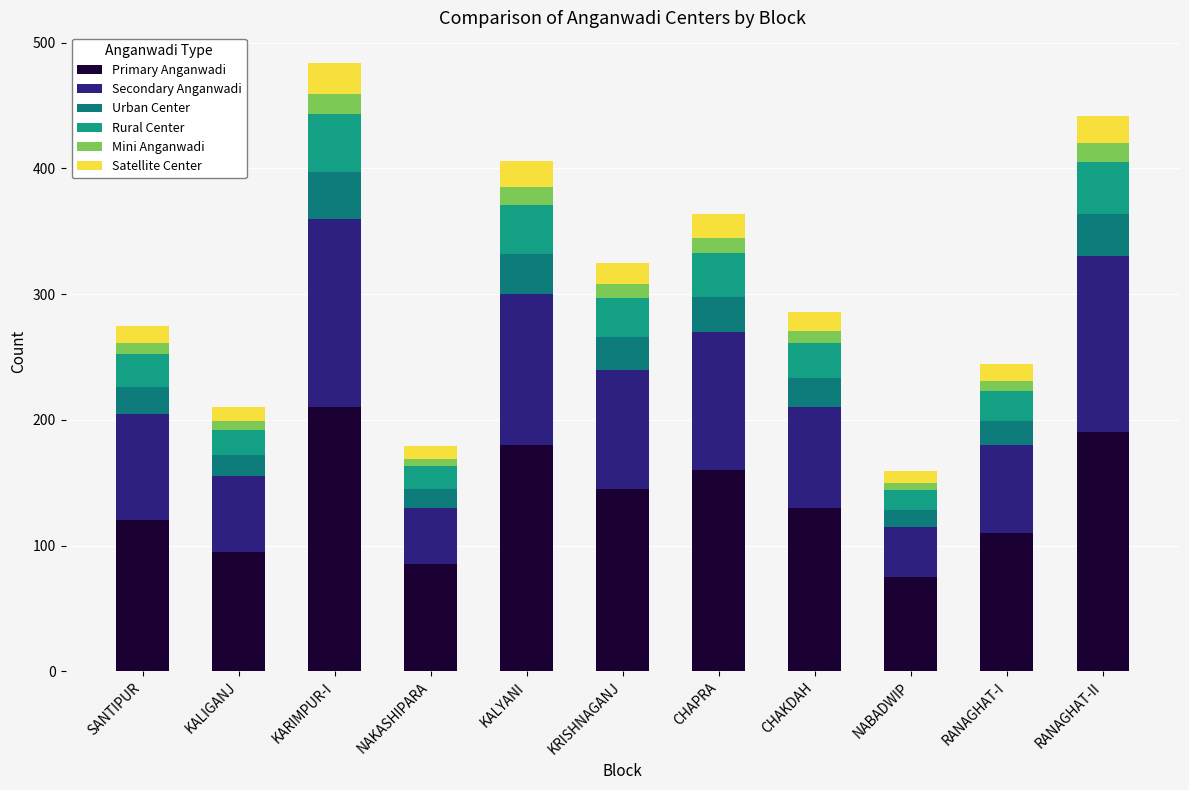

What is the total value across all series at KARIMPUR-I?

484